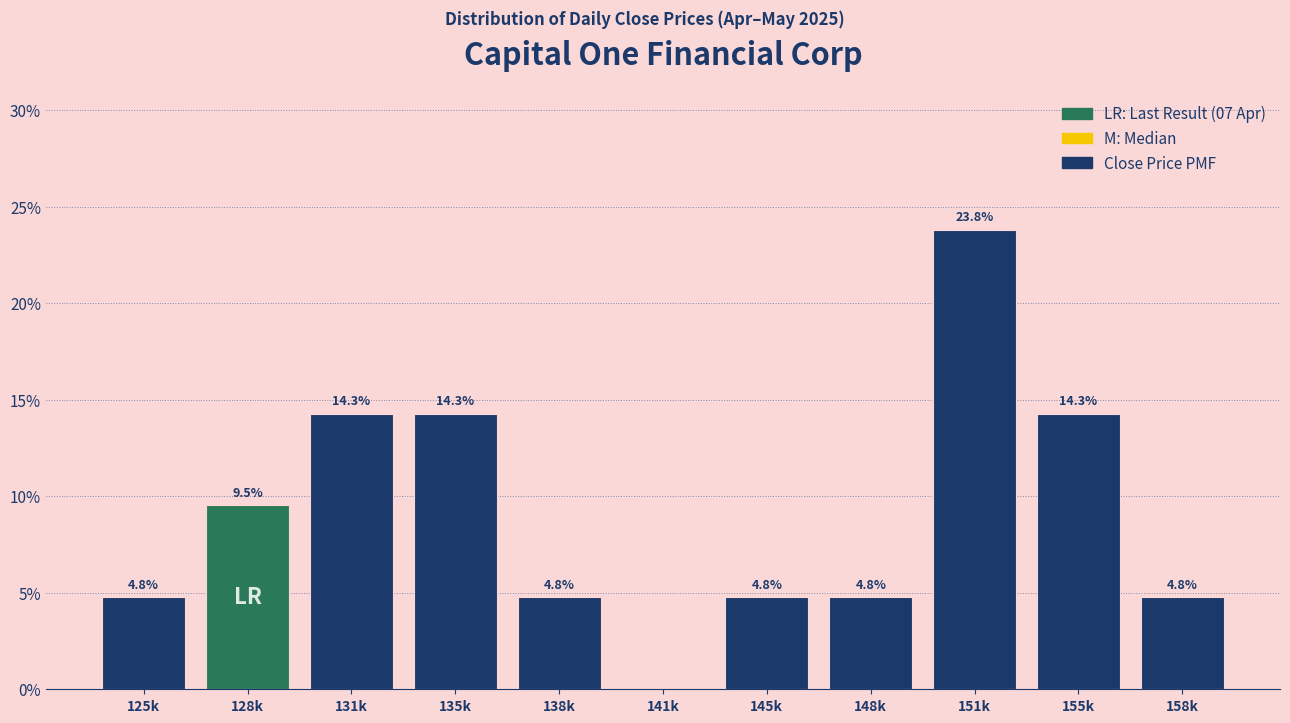

Reading left to right, transcribe all the data shown in this chart.

125k=4.8	128k=9.5	131k=14.3	135k=14.3	138k=4.8	141k=0.0	145k=4.8	148k=4.8	151k=23.8	155k=14.3	158k=4.8